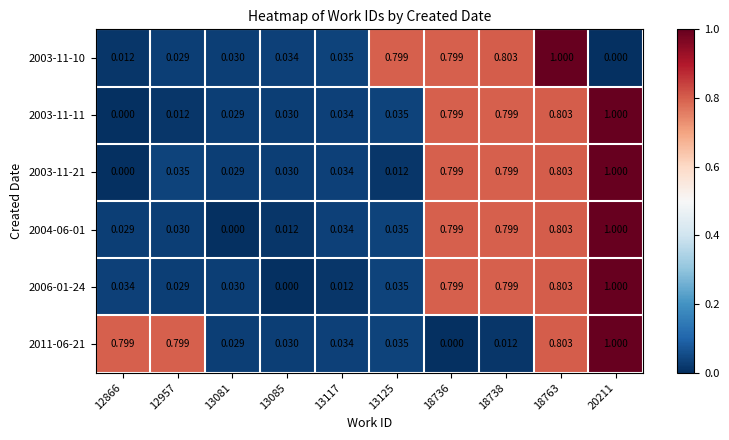

Count the number of categories in the chart.

10